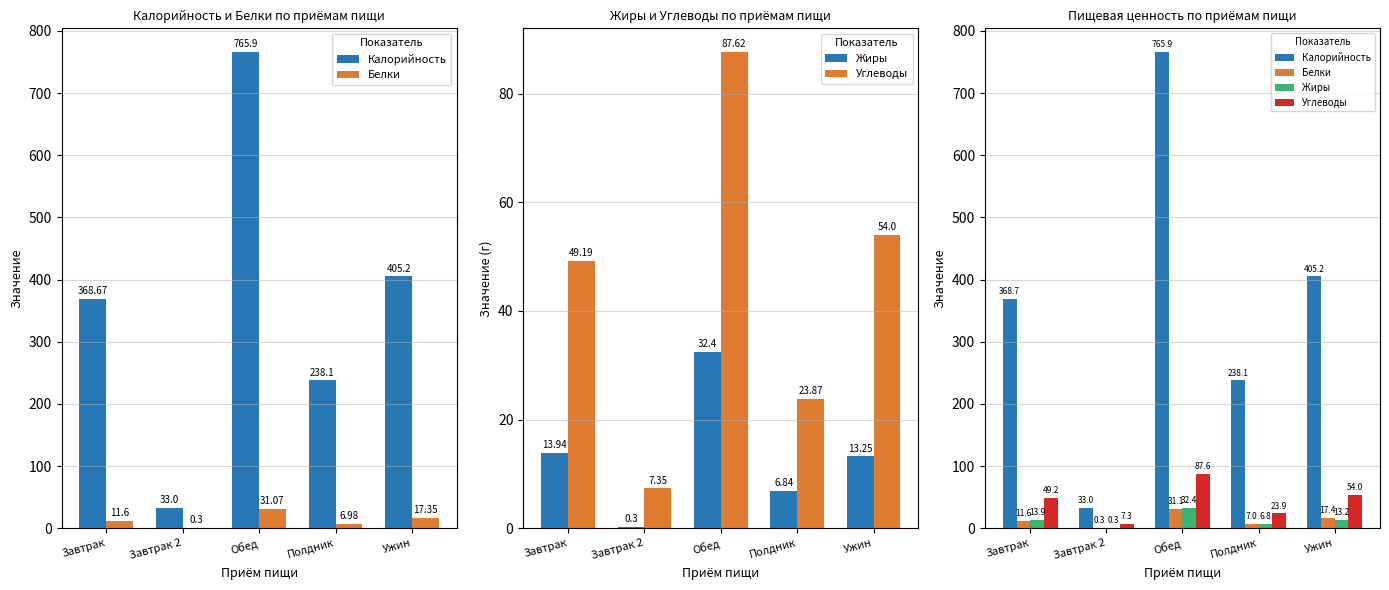

Count the number of data series in this chart.

4